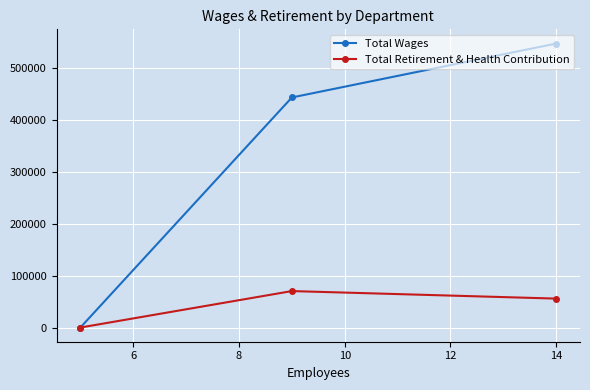

How many data points in Total Retirement & Health Contribution are less than 55688?

1